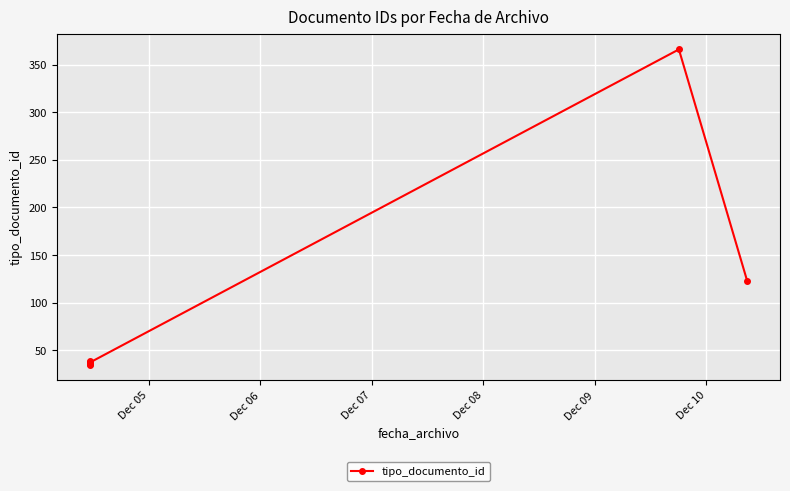

Reading left to right, what are all the values shown in this chart?

35	38	36	39	37	366	123